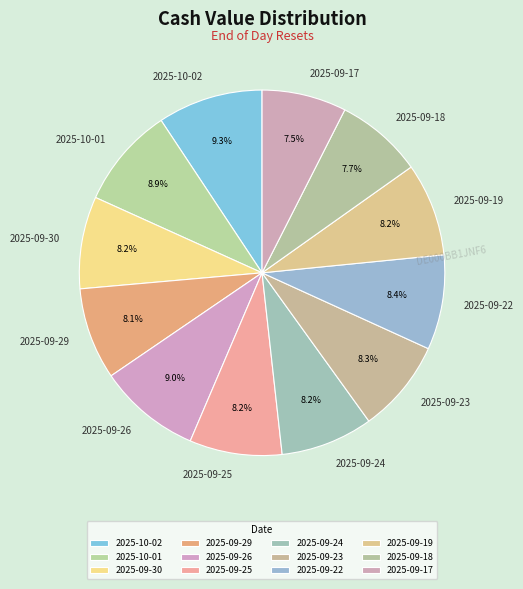

Is there a majority slice in this chart?

No